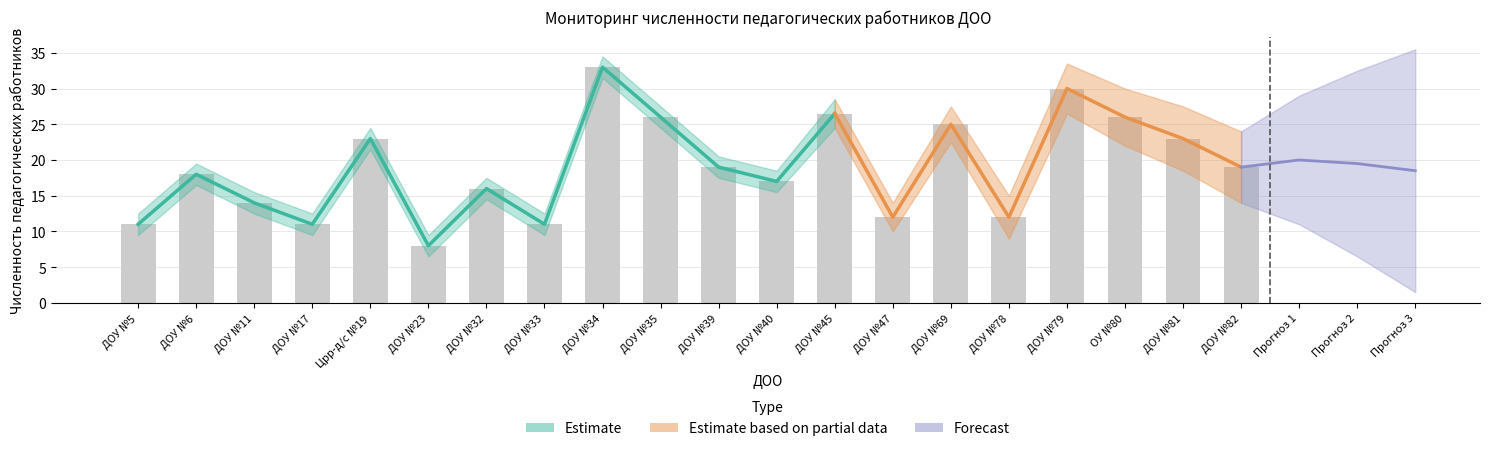

Rank the categories by value from highest to lowest.

ДОУ №34, ДОУ №79, ДОУ №45, ДОУ №35, ОУ №80, ДОУ №69, Црр-д/с №19, ДОУ №81, ДОУ №39, ДОУ №82, ДОУ №6, ДОУ №40, ДОУ №32, ДОУ №11, ДОУ №47, ДОУ №78, ДОУ №5, ДОУ №17, ДОУ №33, ДОУ №23